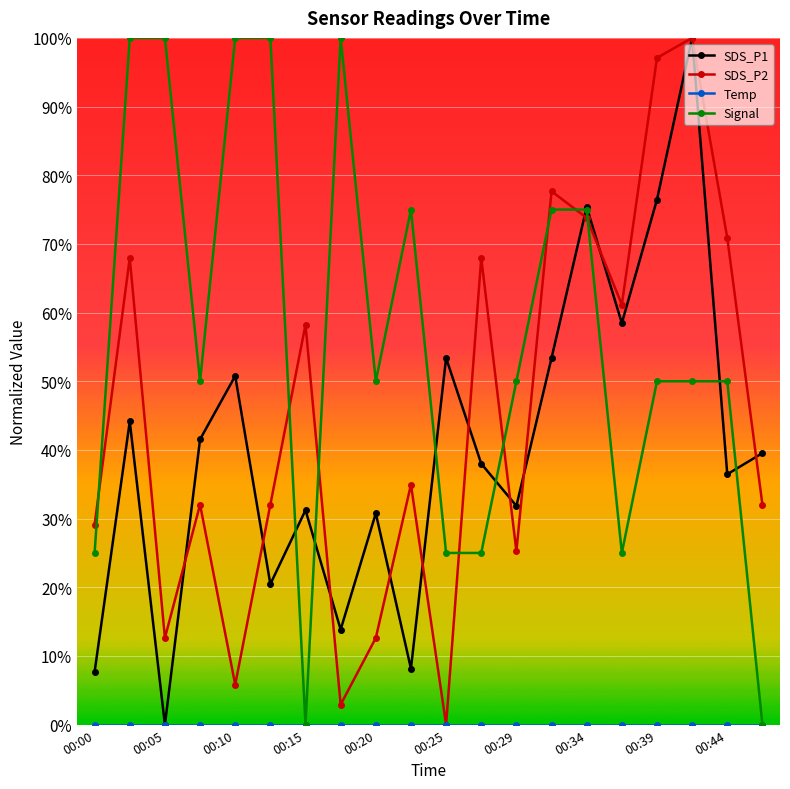

After their last crossing, which series has the higher values: SDS_P2 or Signal?

SDS_P2